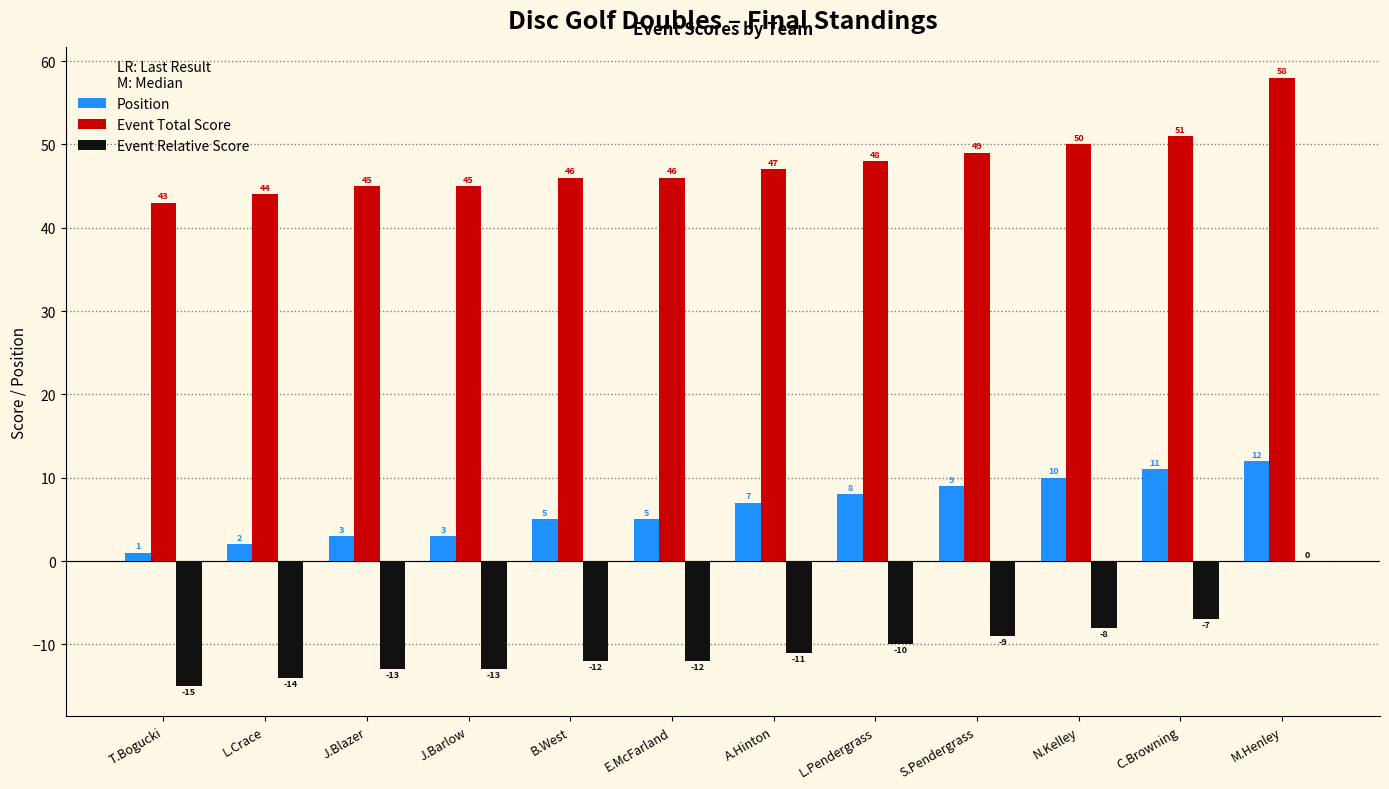

What is the sum of the Event Total Score values at L.Pendergrass and T.Bogucki?

91